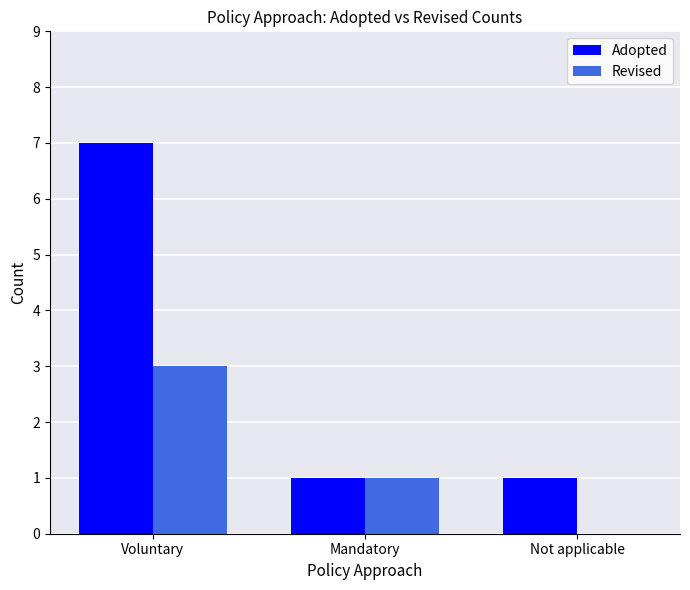

Which series has the widest spread of values?

Adopted